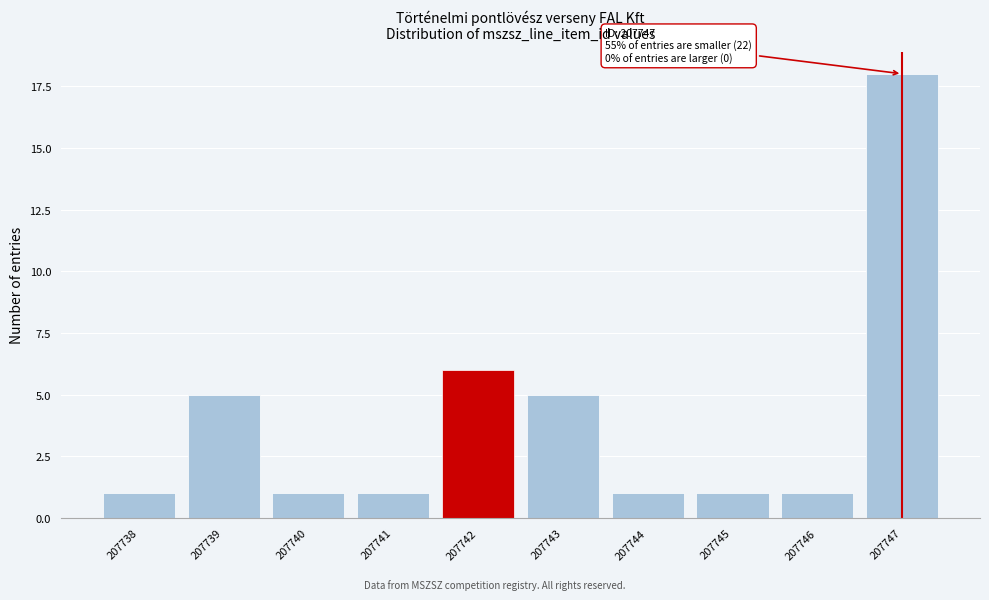

Reading left to right, transcribe all the data shown in this chart.

207738=1	207739=5	207740=1	207741=1	207742=6	207743=5	207744=1	207745=1	207746=1	207747=18